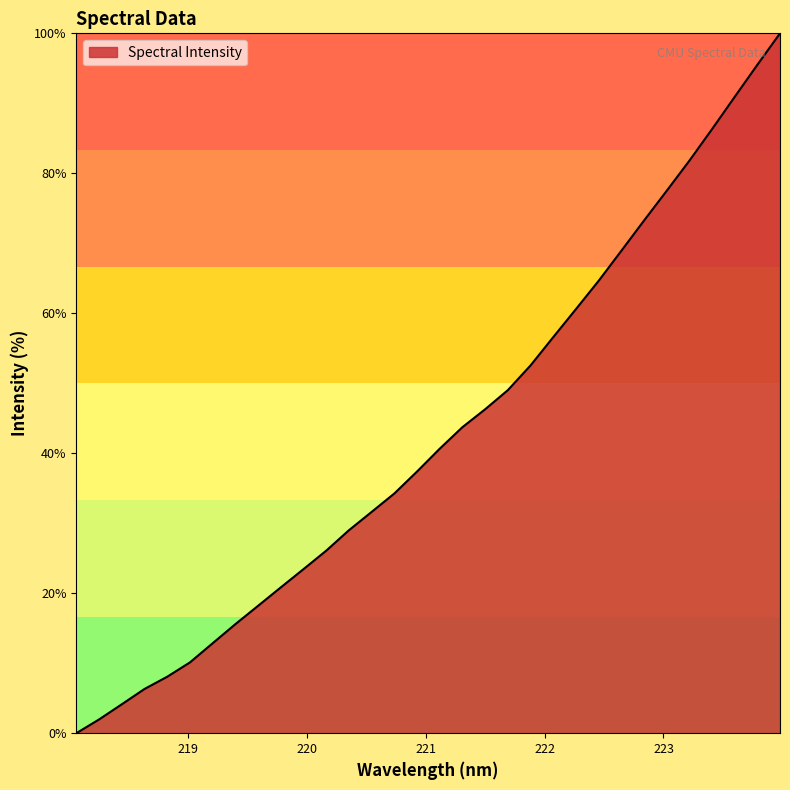

How many values are below 40?

16